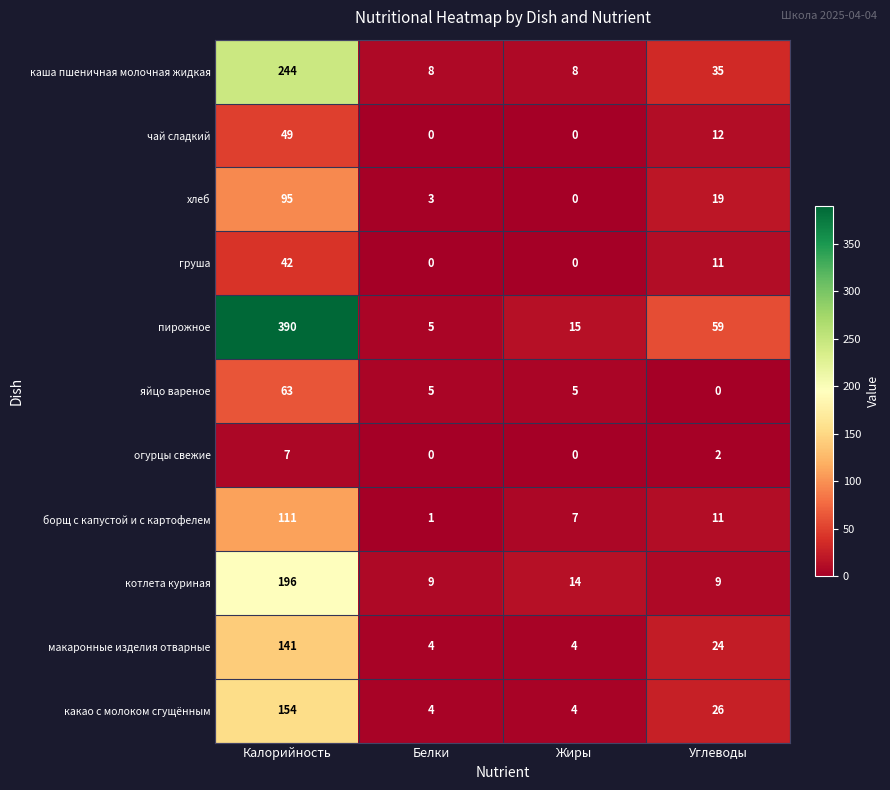

What is the difference between the highest and lowest values at Углеводы?

59